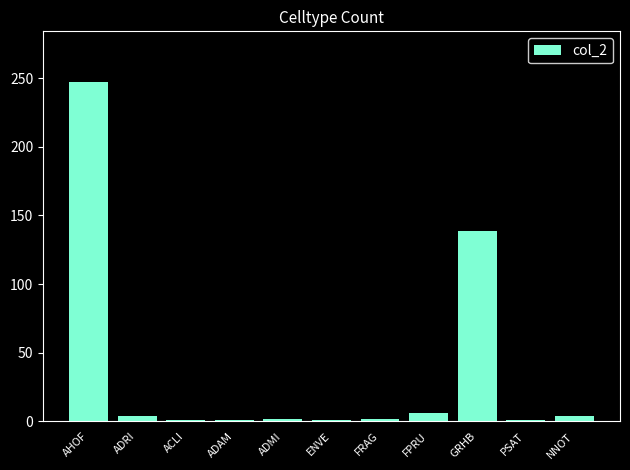

How many categories are shown in the chart?

11